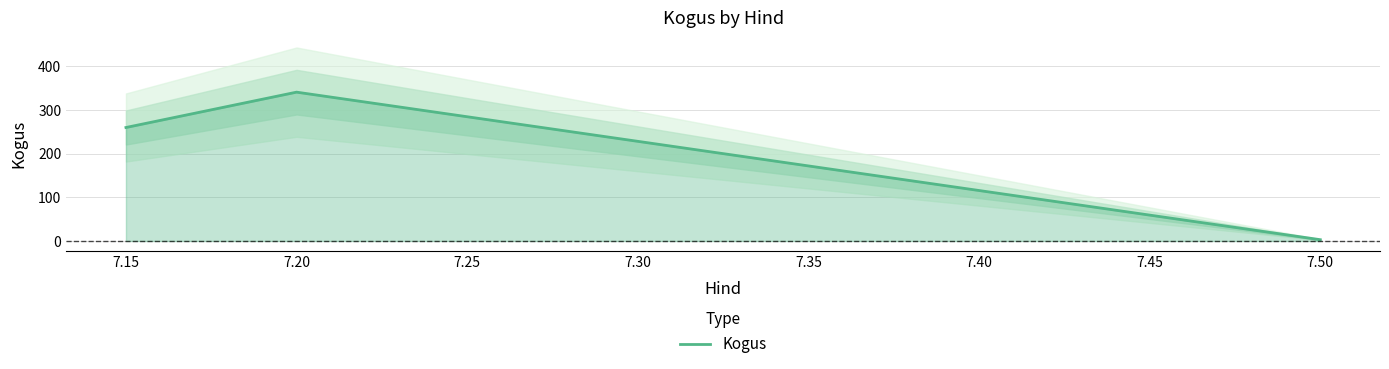

Rank the categories by Kogus value from highest to lowest.

7.20, 7.15, 7.50